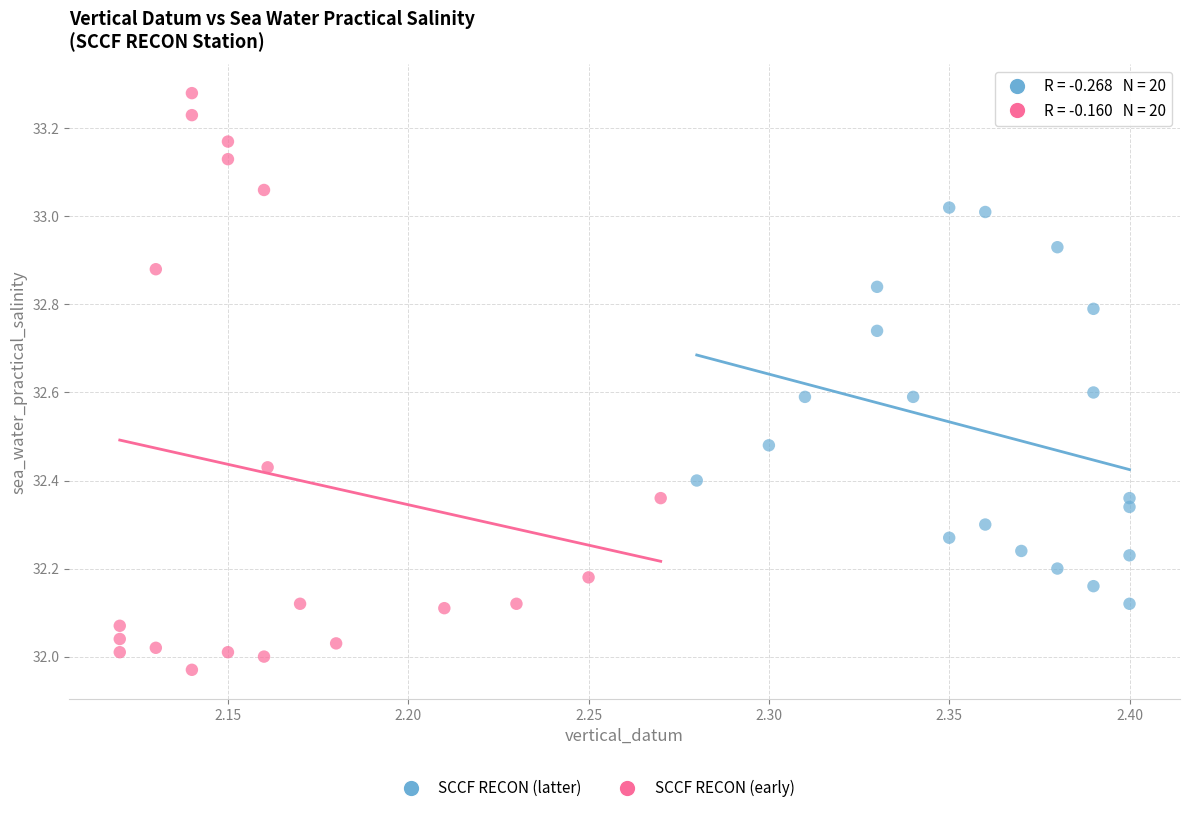

Which series reaches the maximum Y coordinate?

SCCF RECON (early)